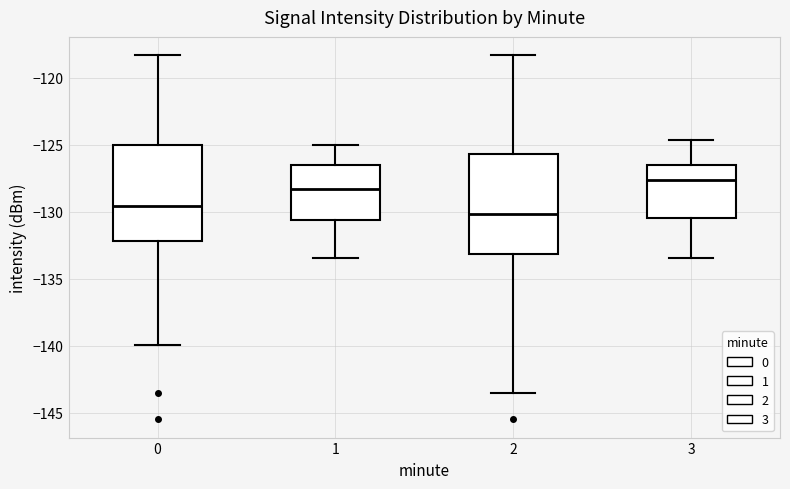

Where does the median line of the box at x = 2 sit on the y-axis? The values are not printed on the chart, so give them approximately, as read against the axis.

-130.0